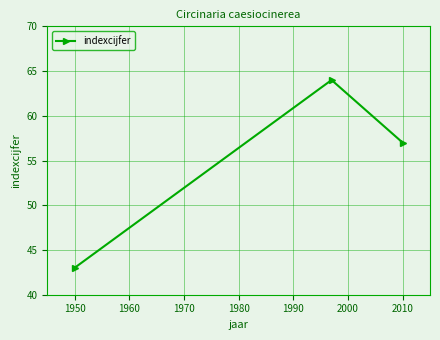

How many data points are less than 57?

1